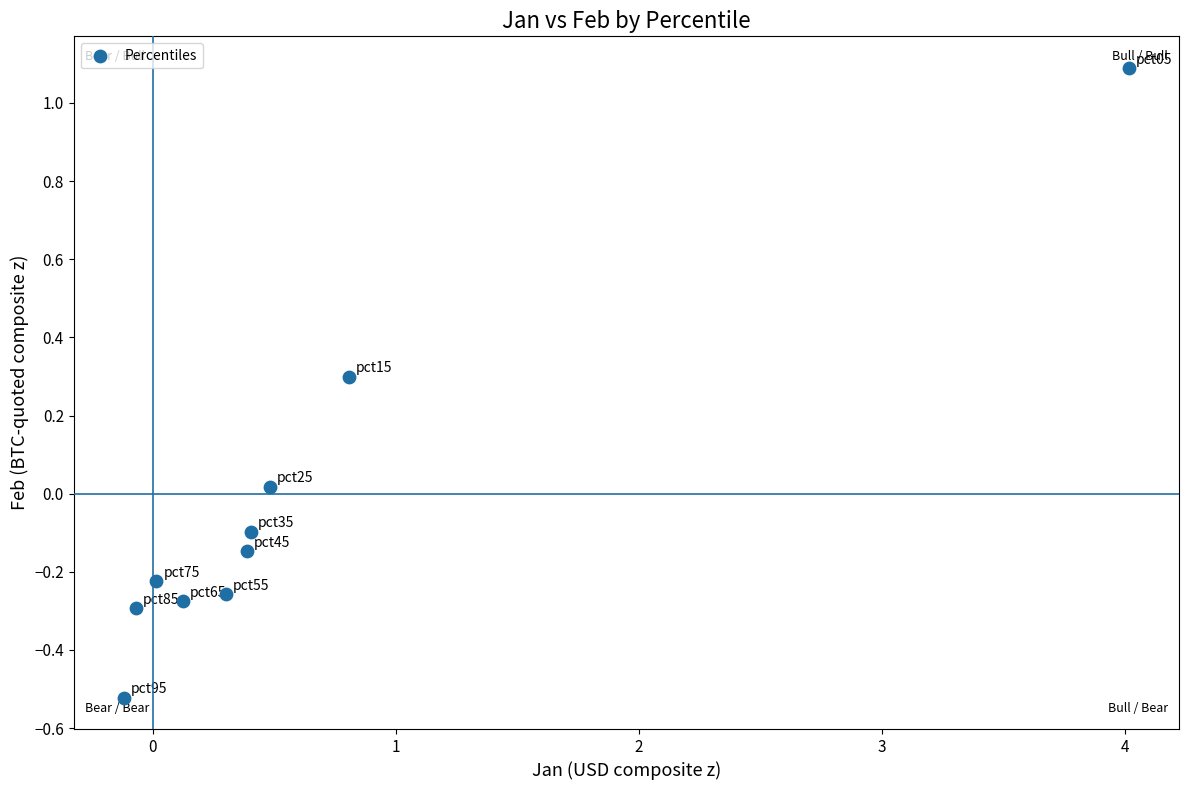

What is the range of Y values (max minus min)?

1.6